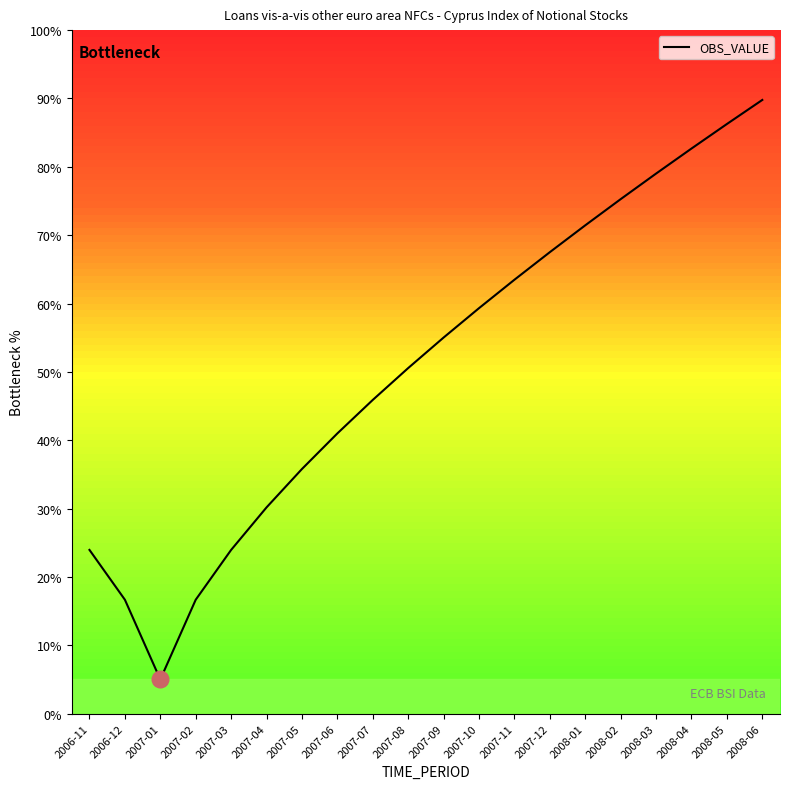

What position from the left is 2008-01?

15